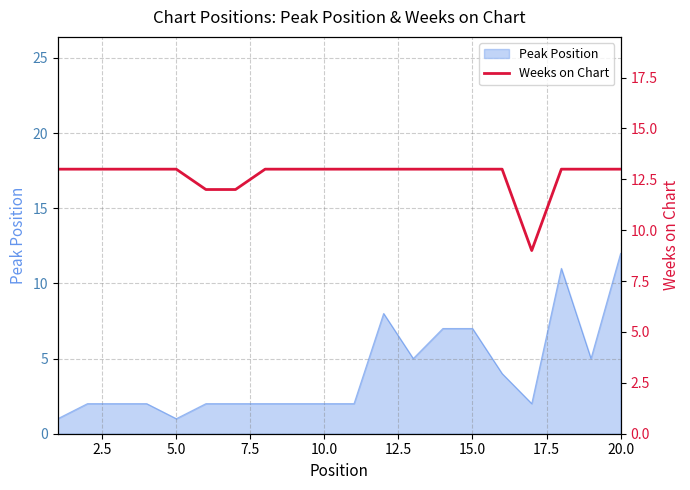

True or false: Peak Position has a value of 2 at 5.0.

False